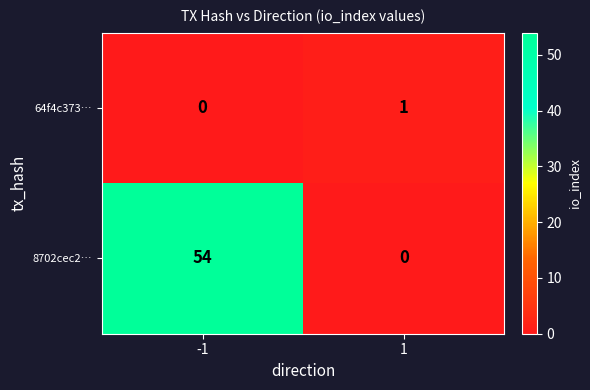

The value of 64f4c373… at -1 is 0. True or false?

True